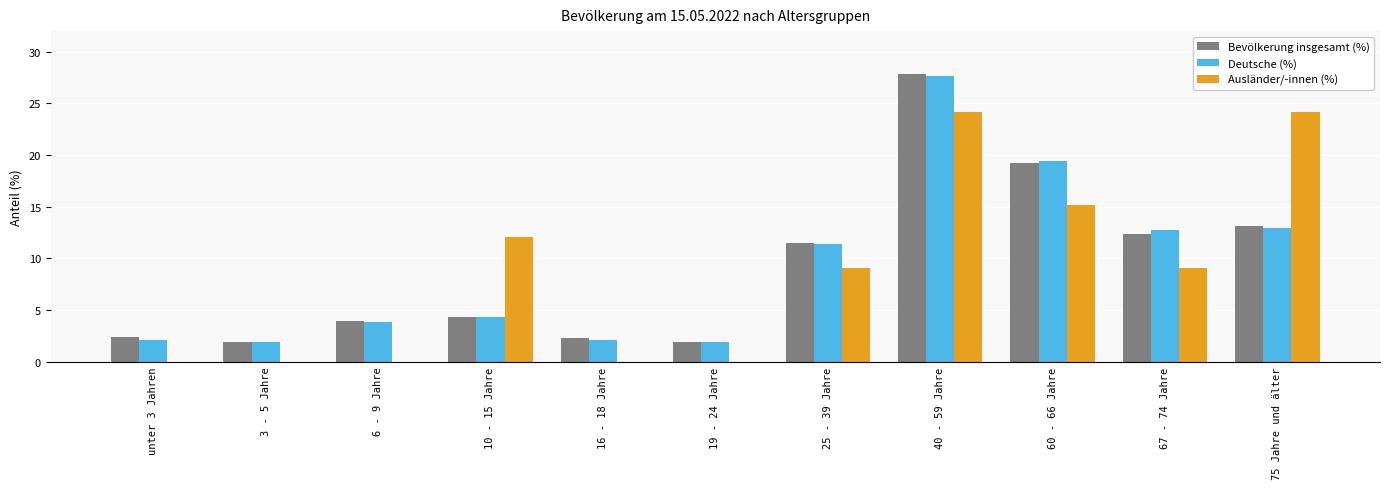

What is the spread (max minus min) of values at 6 - 9 Jahre?

3.9